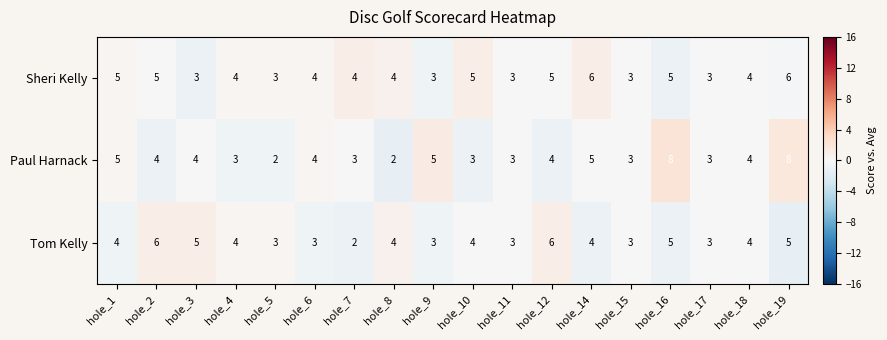

Which series has the largest total across all categories?

Sheri Kelly